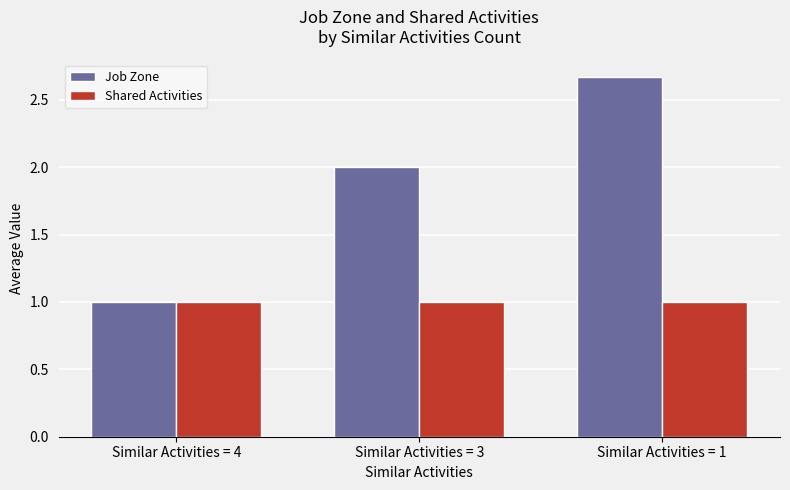

What is the minimum value shown in the chart?

1.0